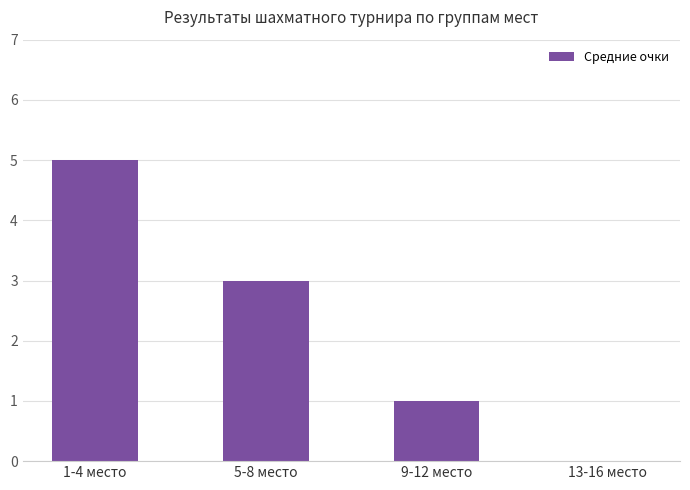

The value at 1-4 место is 2. True or false?

False